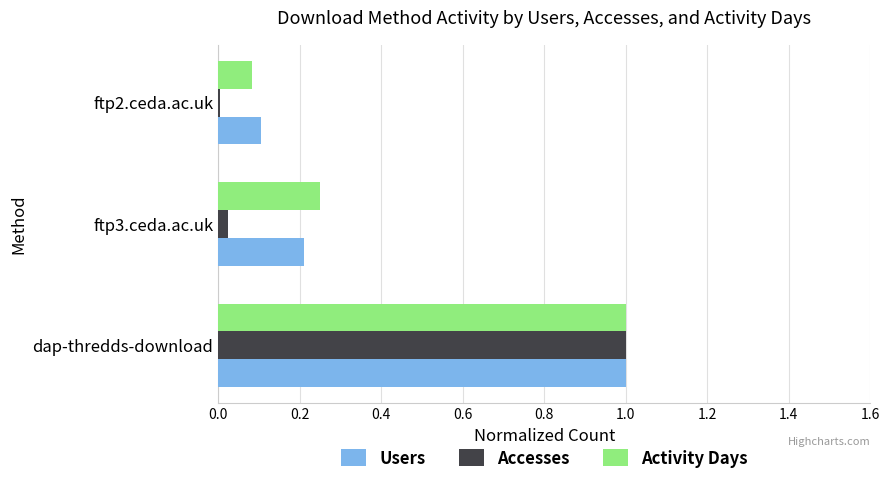

How many categories are shown in the chart?

3